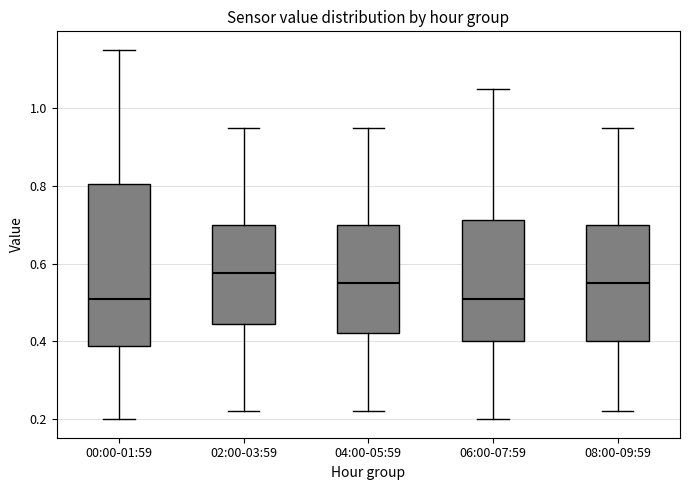

Which box is the tallest, from its lower edge to its upper edge?

00:00-01:59